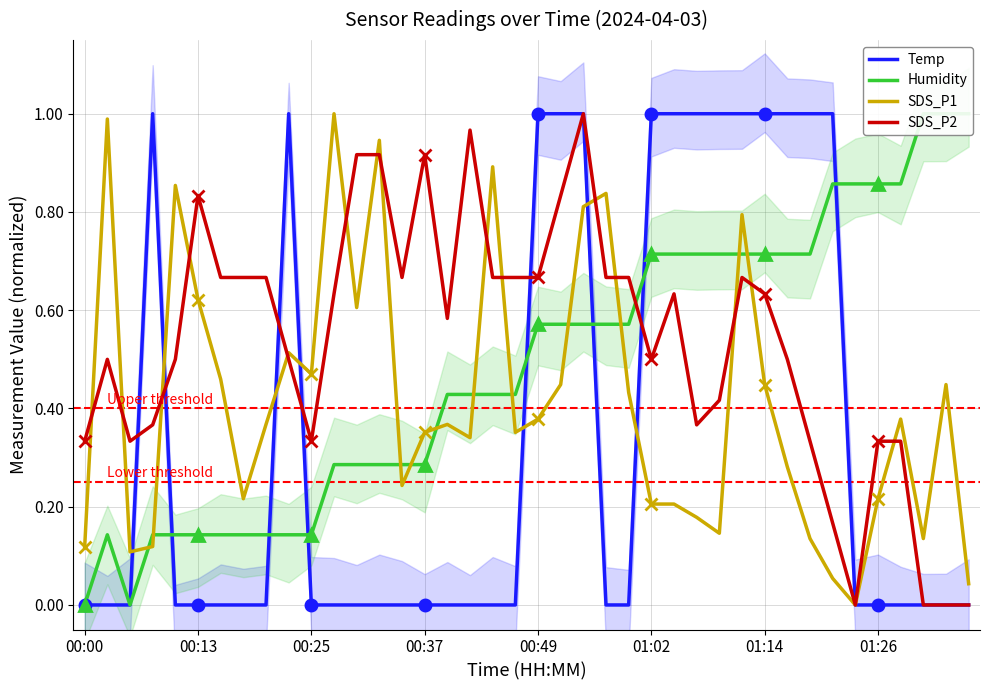

The Temp series shows 0.0 at 00:37. True or false?

True